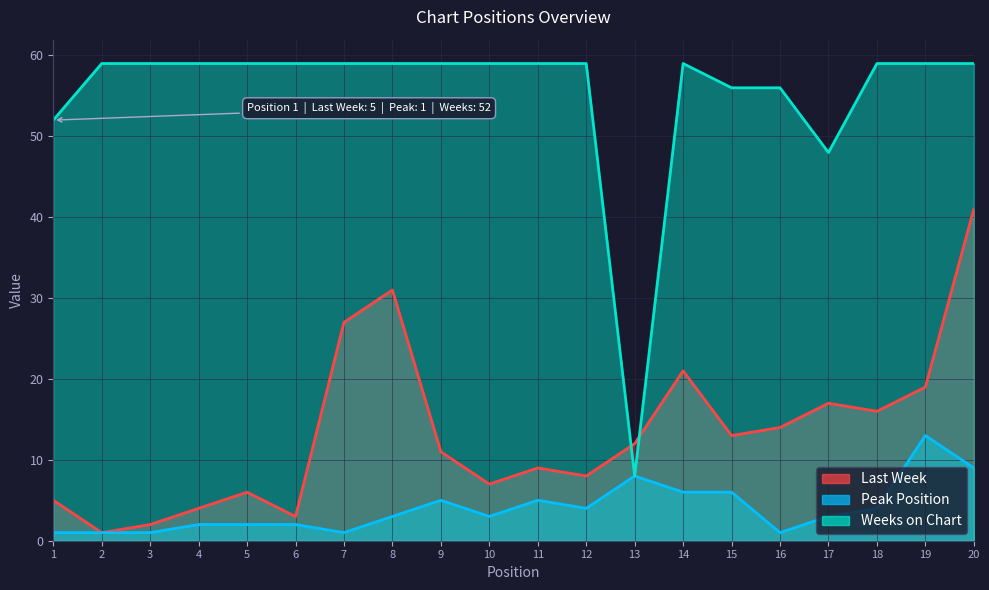

At how many categories does at least one series exceed 18?

19